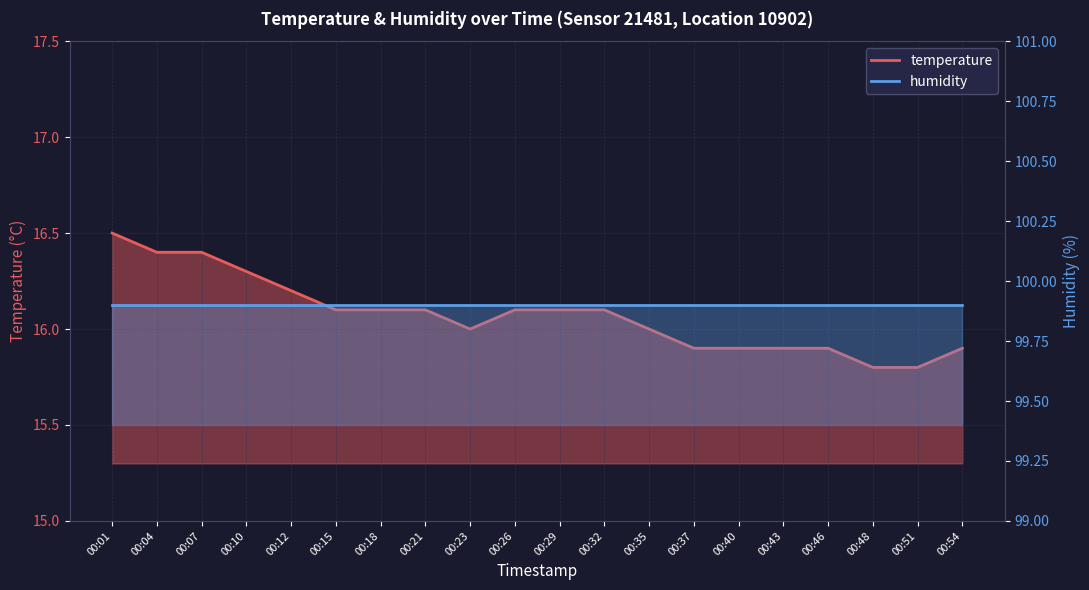

Which label corresponds to the largest value in the chart?

00:01